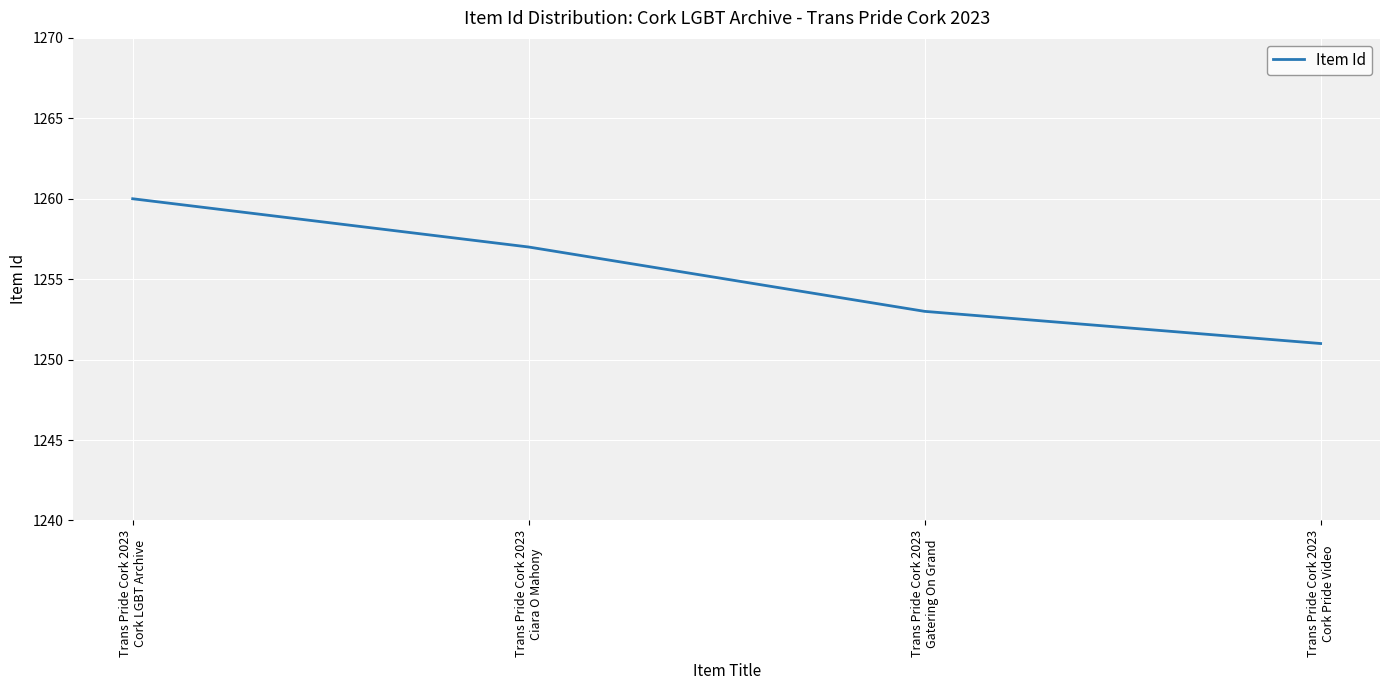

What is the average value?

1255